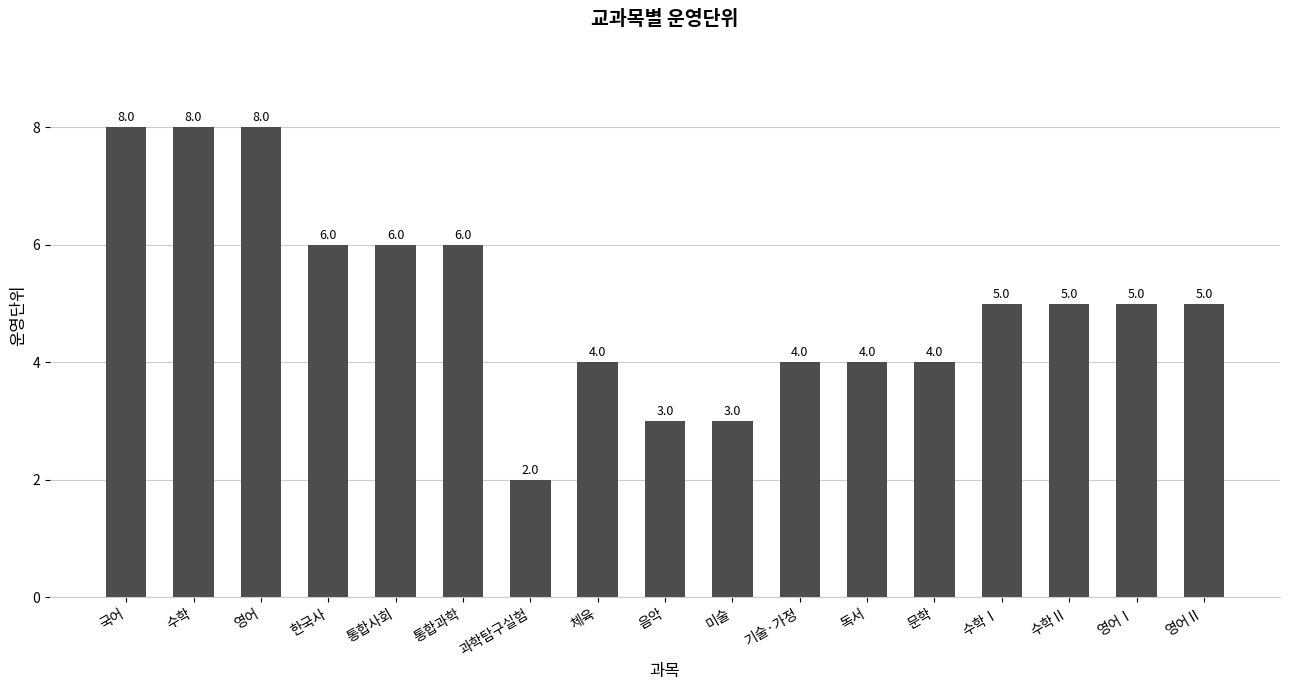

How many data points are less than 5?

7